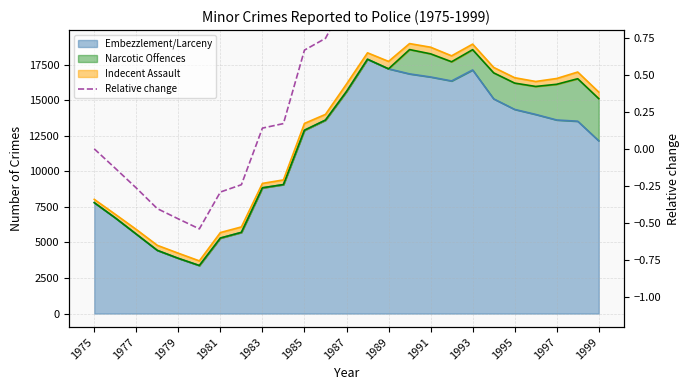

Between 16 and 21, which is larger?

16